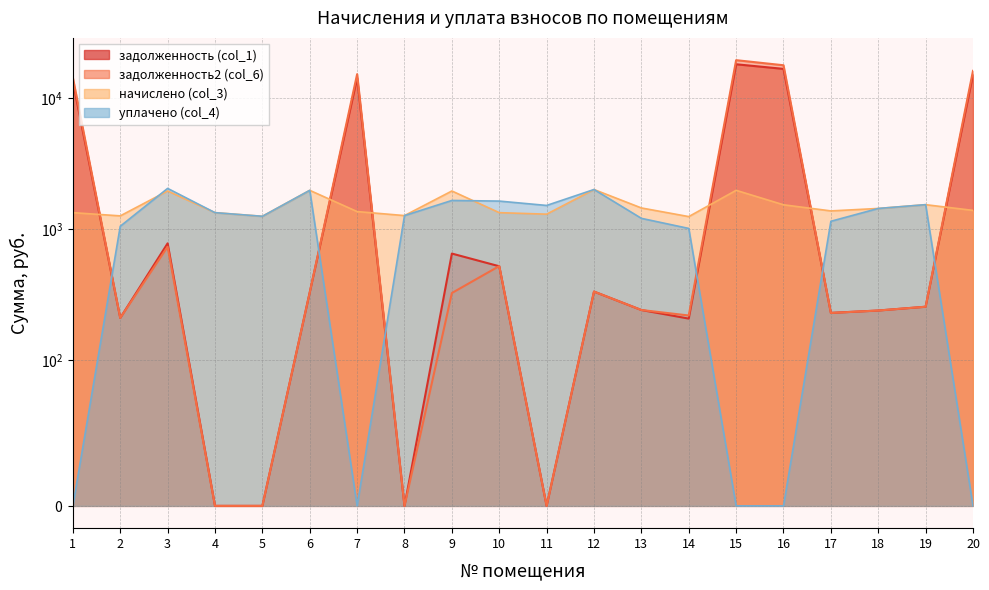

Does the chart have visible grid lines?

Yes